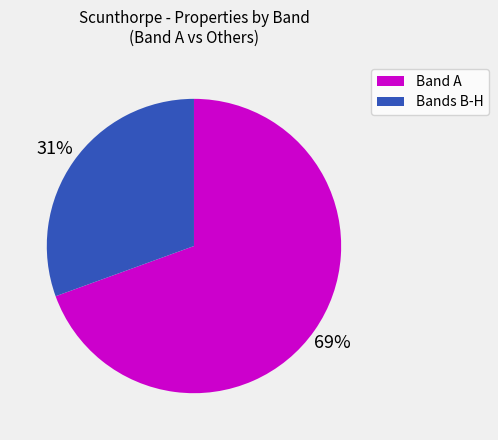

Combined, do Band A and Bands B-H account for over 50%?

Yes